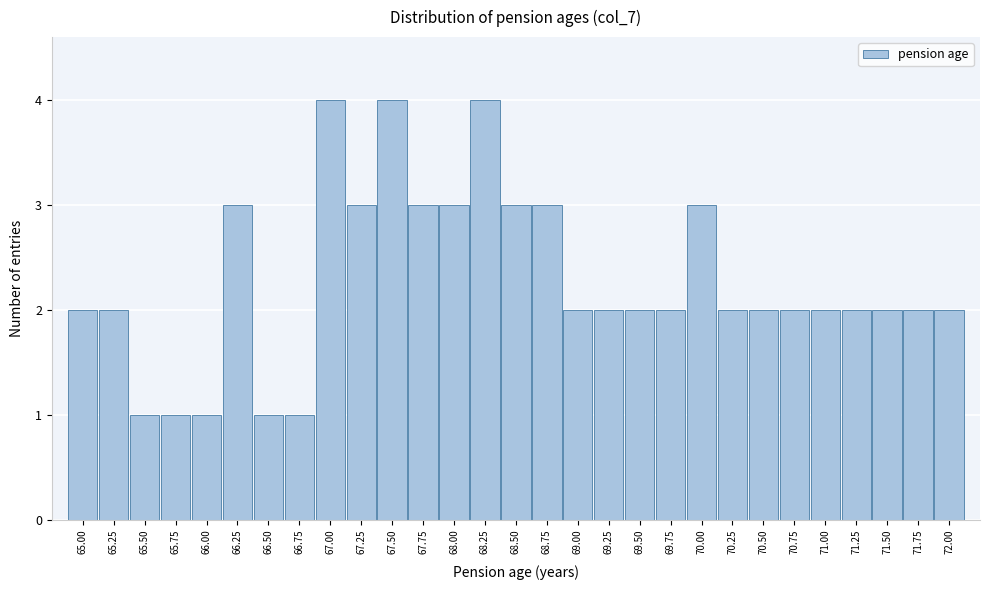

How tall is the bar that spans 69.125 to 69.375 on the x-axis? Neither the bar edges nor the heights are printed on the chart, so give them approximately, as read against the axes.

2